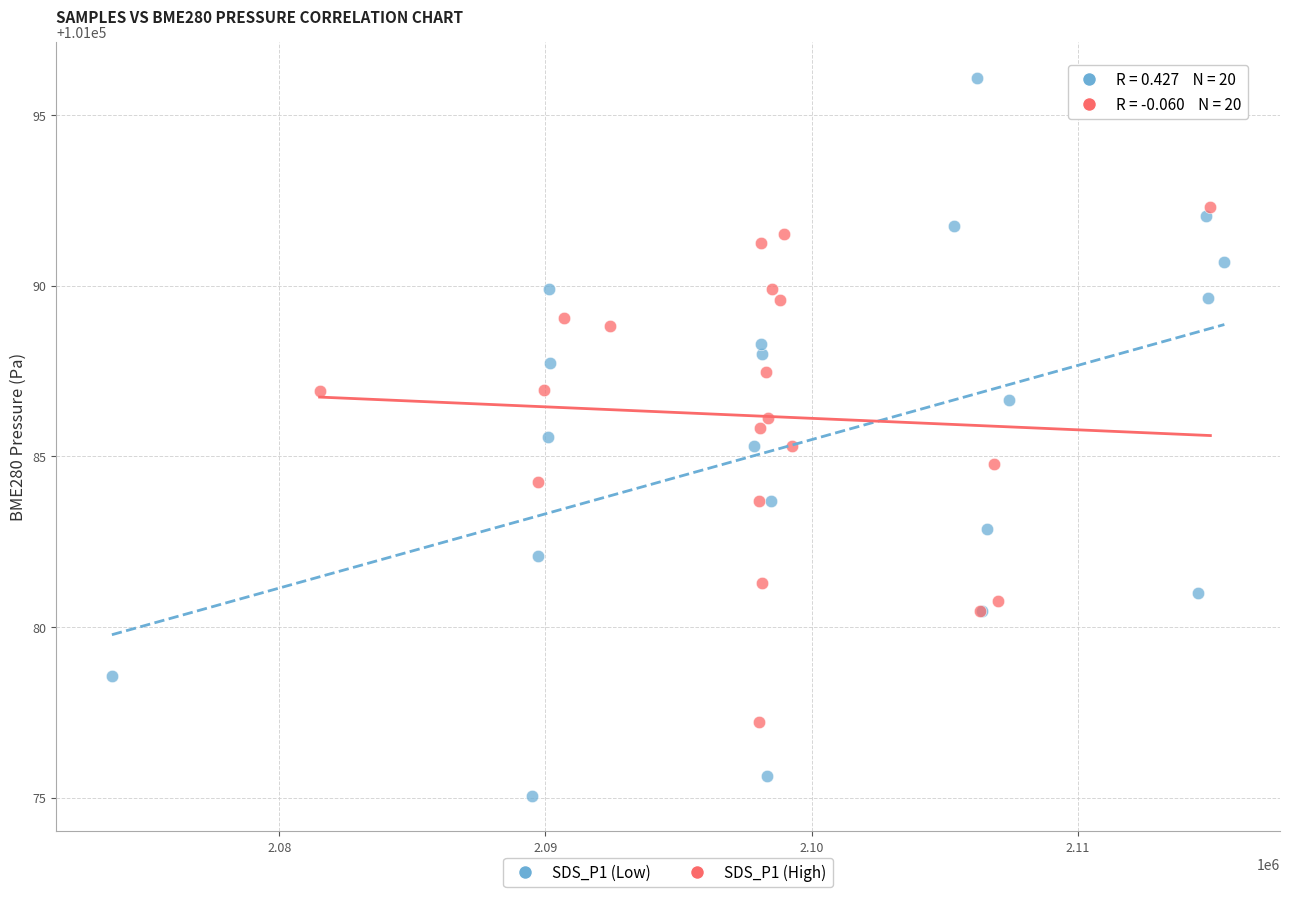

Which series reaches the maximum Y coordinate?

SDS_P1 (Low)